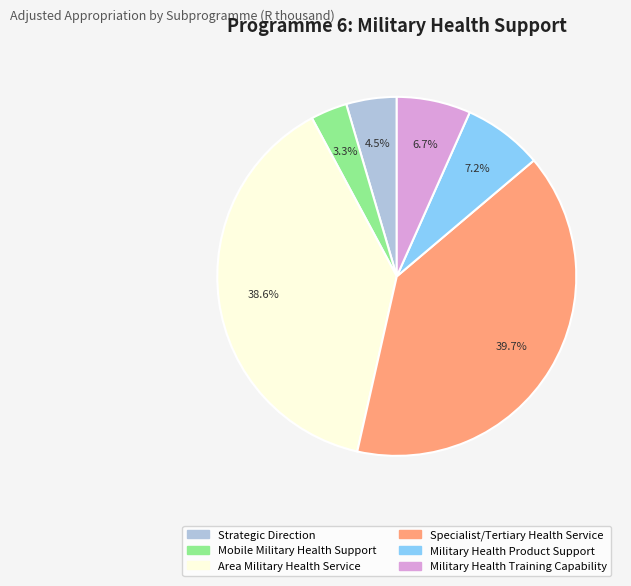

Between Specialist/Tertiary Health Service and Military Health Training Capability, which is larger?

Specialist/Tertiary Health Service